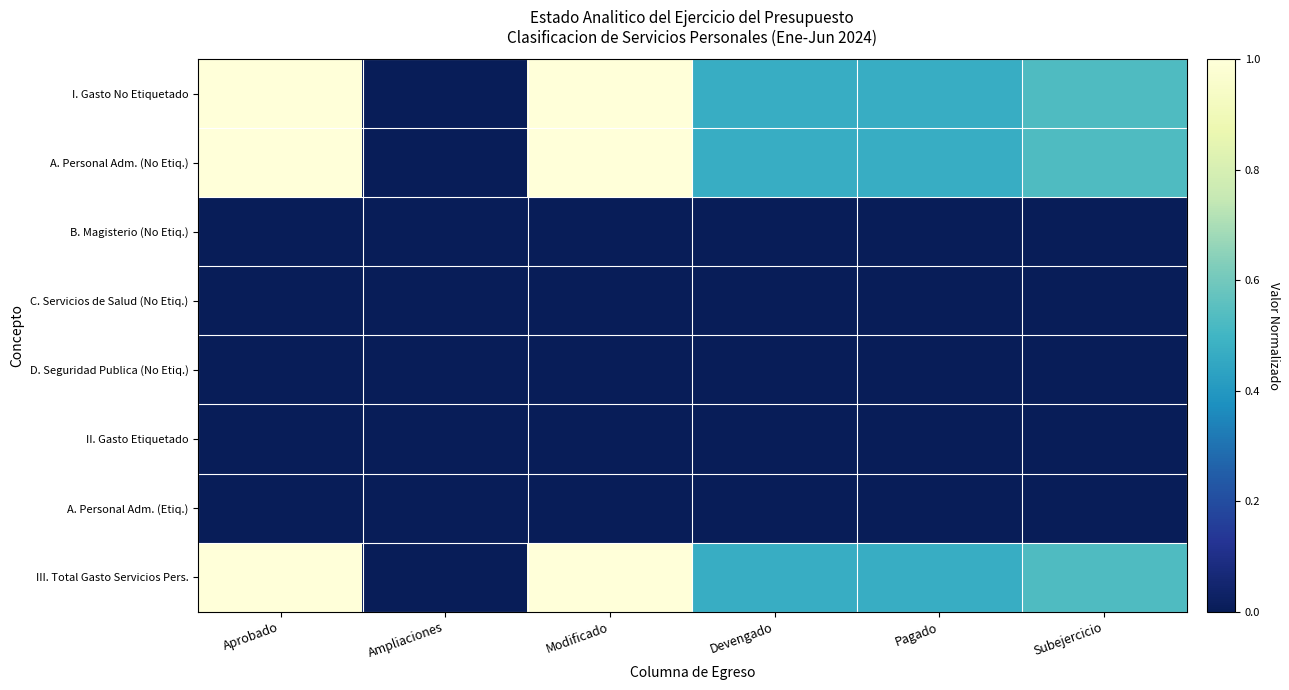

Reading left to right, list all the values displayed in this chart.

I. Gasto No Etiquetado: Aprobado=1.0	Ampliaciones=0.0	Modificado=1.0	Devengado=0.5	Pagado=0.5	Subejercicio=0.5
A. Personal Adm. (No Etiq.): Aprobado=1.0	Ampliaciones=0.0	Modificado=1.0	Devengado=0.5	Pagado=0.5	Subejercicio=0.5
B. Magisterio (No Etiq.): Aprobado=0.0	Ampliaciones=0.0	Modificado=0.0	Devengado=0.0	Pagado=0.0	Subejercicio=0.0
C. Servicios de Salud (No Etiq.): Aprobado=0.0	Ampliaciones=0.0	Modificado=0.0	Devengado=0.0	Pagado=0.0	Subejercicio=0.0
D. Seguridad Publica (No Etiq.): Aprobado=0.0	Ampliaciones=0.0	Modificado=0.0	Devengado=0.0	Pagado=0.0	Subejercicio=0.0
II. Gasto Etiquetado: Aprobado=0.0	Ampliaciones=0.0	Modificado=0.0	Devengado=0.0	Pagado=0.0	Subejercicio=0.0
A. Personal Adm. (Etiq.): Aprobado=0.0	Ampliaciones=0.0	Modificado=0.0	Devengado=0.0	Pagado=0.0	Subejercicio=0.0
III. Total Gasto Servicios Pers.: Aprobado=1.0	Ampliaciones=0.0	Modificado=1.0	Devengado=0.5	Pagado=0.5	Subejercicio=0.5